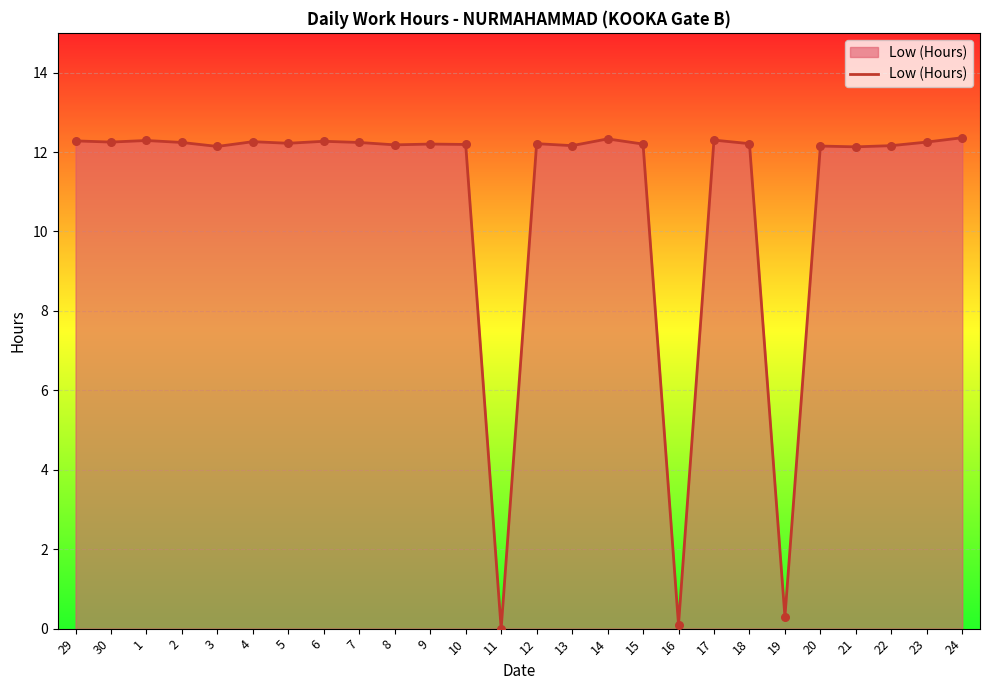

What is the change in value from 10 to 19?

-11.9